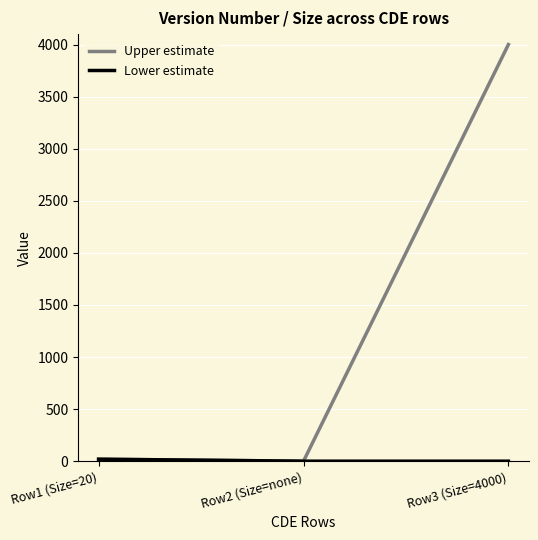

Which category has the highest value in the Upper estimate series?

Row3 (Size=4000)